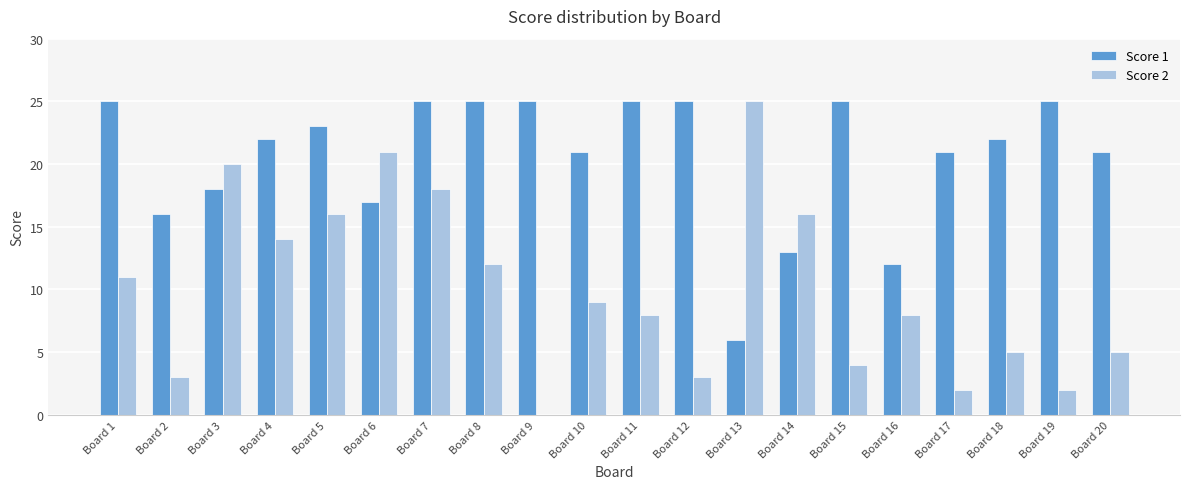

What value does the Score 1 series have at Board 1?

25